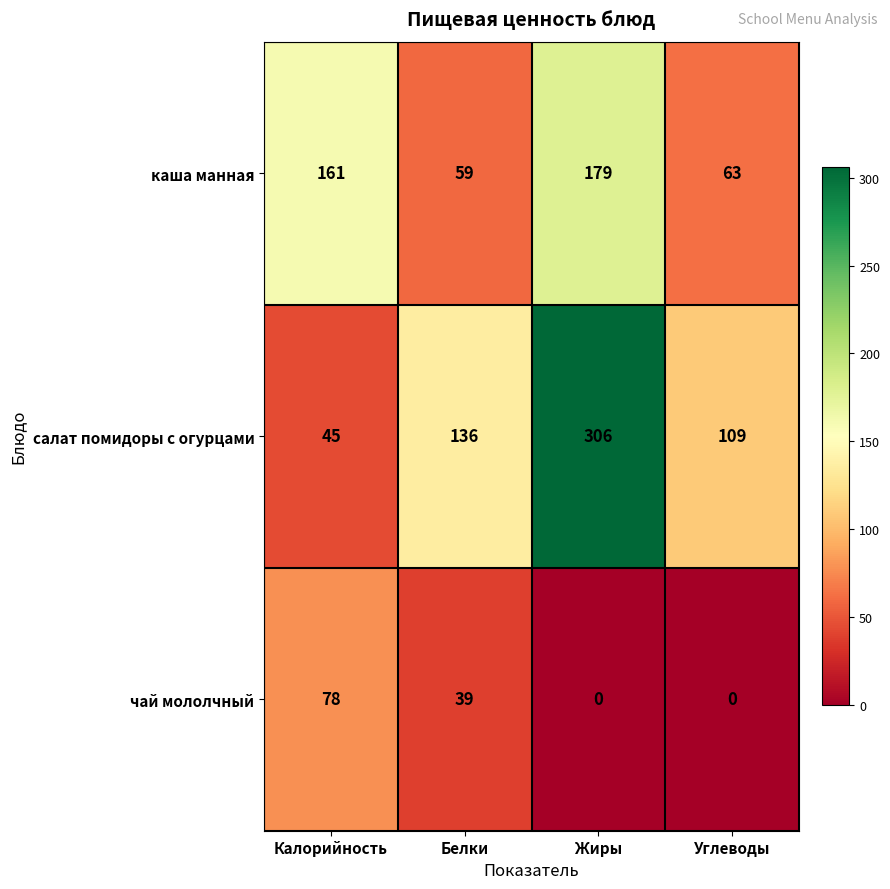

Which category has the lowest value in the каша манная series?

Белки